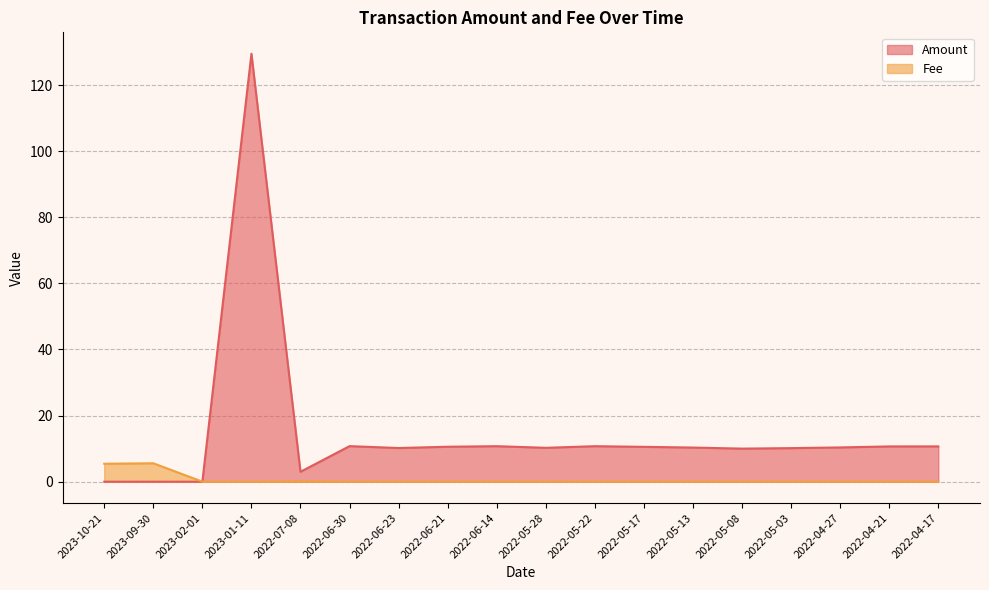

What position from the right is 2022-05-22?

8